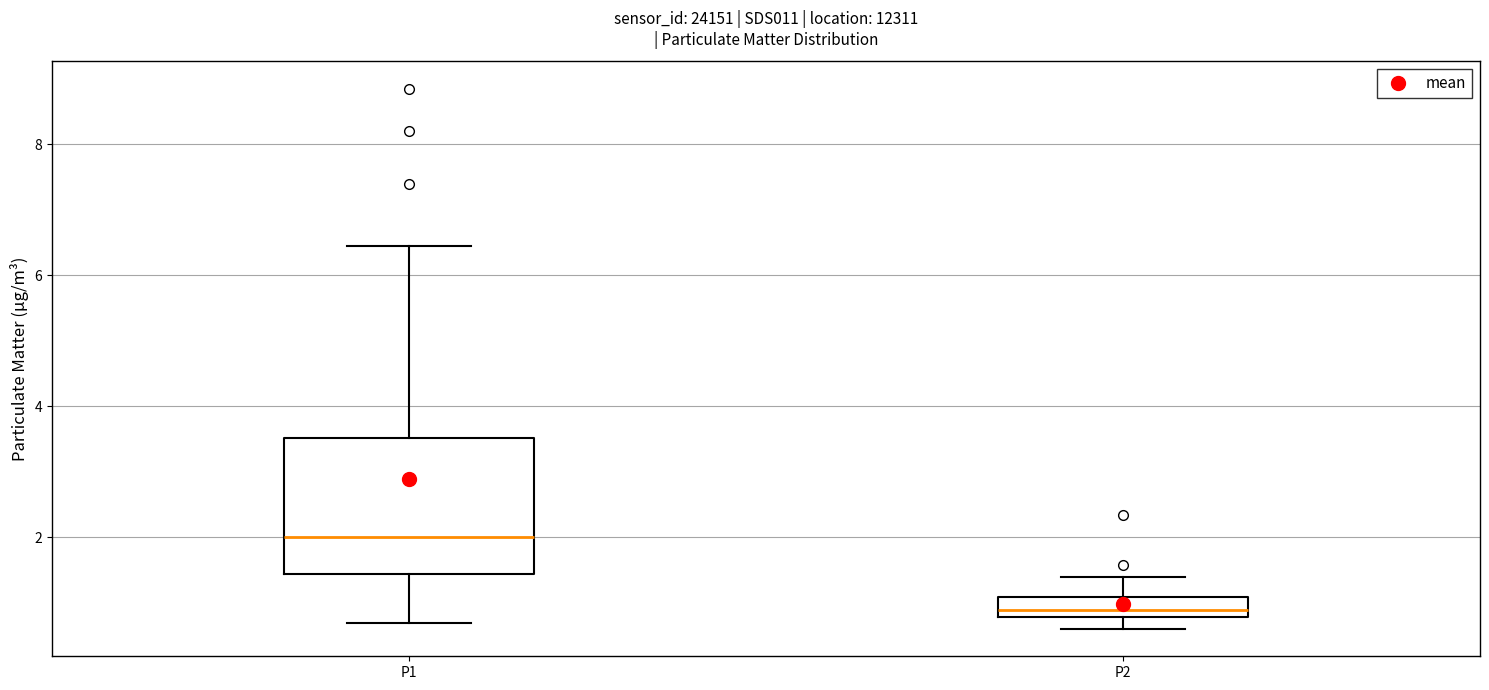

Which box's median line is the lowest?

P2